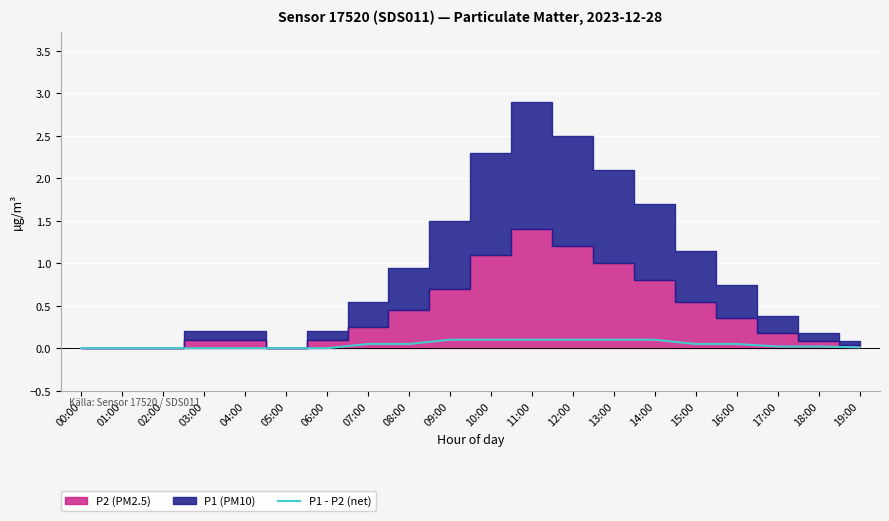

True or false: P1 - P2 (net) has a value of 0.0 at 17:00.

True